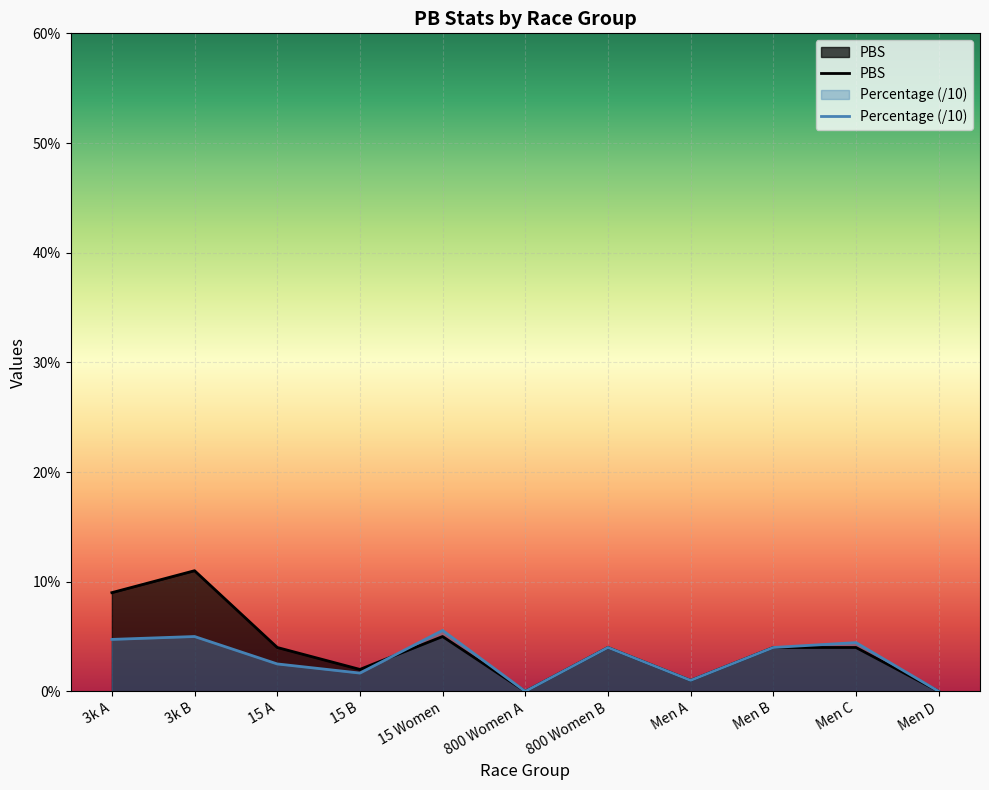

Reading left to right, what are all the values shown in this chart?

PBS: 9.0	11.0	4.0	2.0	5.0	0.0	4.0	1.0	4.0	4.0	0.0
Percentage: 4.7	5.0	2.5	1.7	5.6	0.0	4.0	1.0	4.0	4.4	0.0